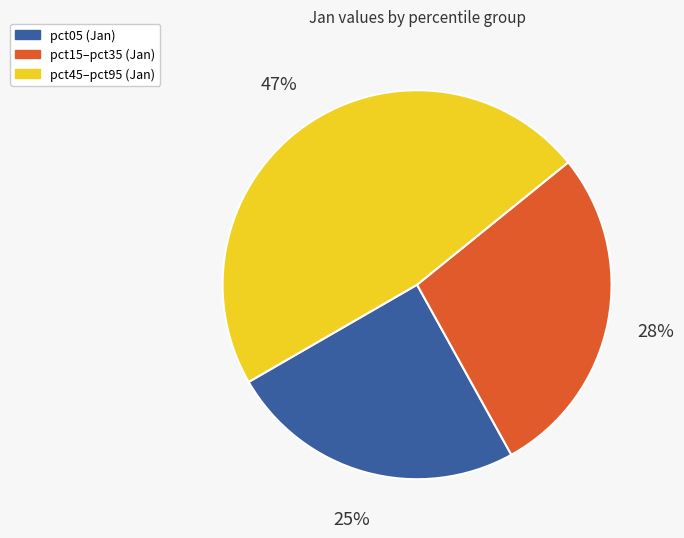

To the nearest percent, what is the average slice percentage?

33%